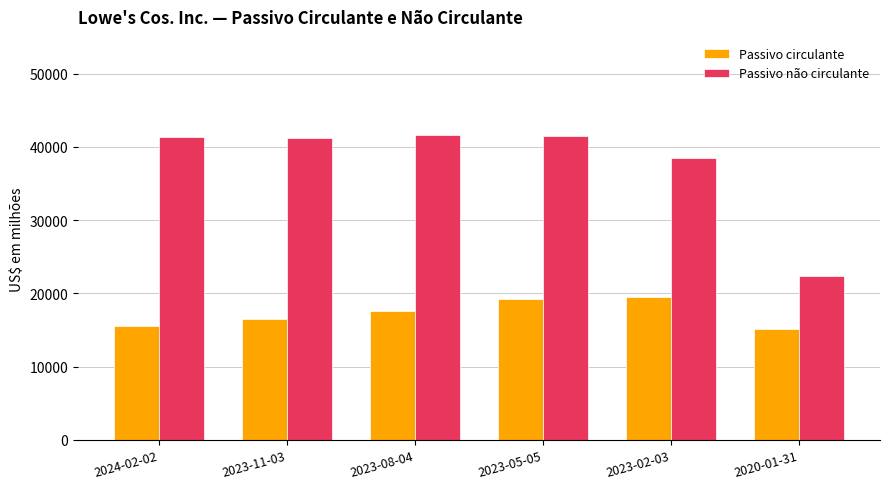

The value of Passivo circulante at 2020-01-31 is 9645. True or false?

False